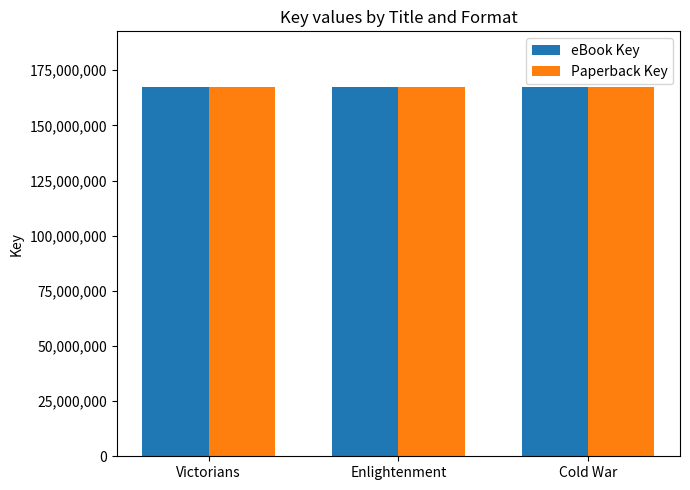

What is the difference between the Paperback Key values at Cold War and Victorians?

15313